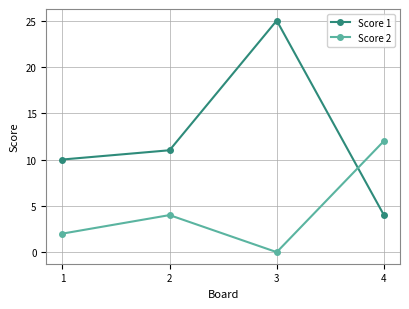

What is the difference between the Score 2 values at 3 and 1?

2